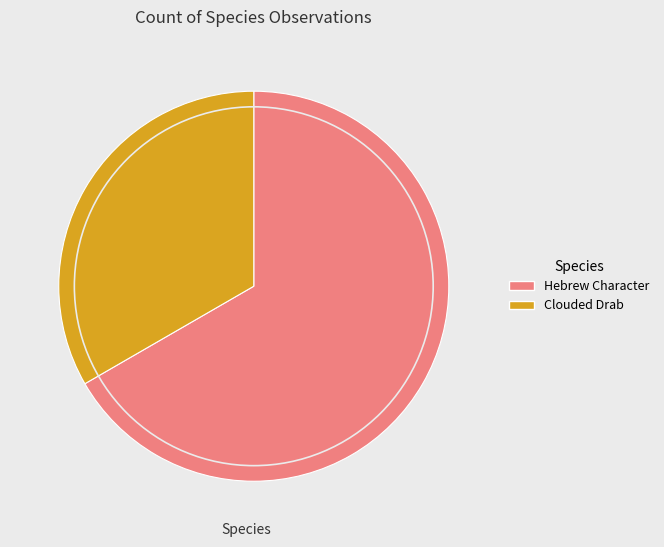

Rank the categories by value from lowest to highest.

Clouded Drab, Hebrew Character